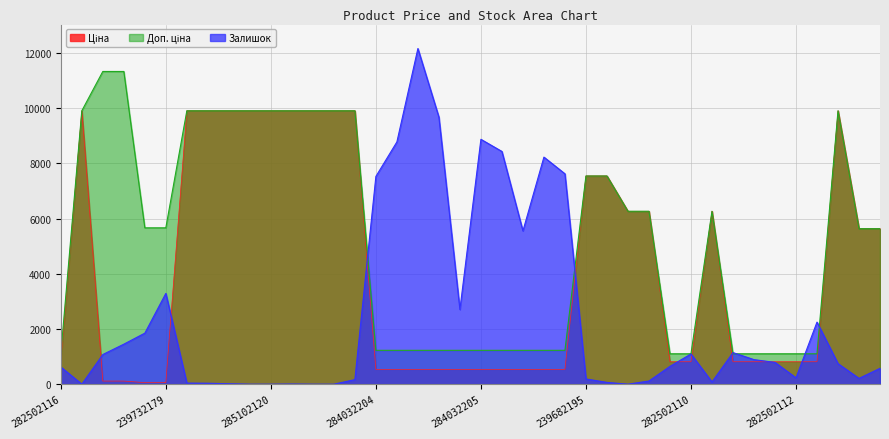

Between which two adjacent categories do Залишок and Ціна first intersect?

285101569 and 239772195